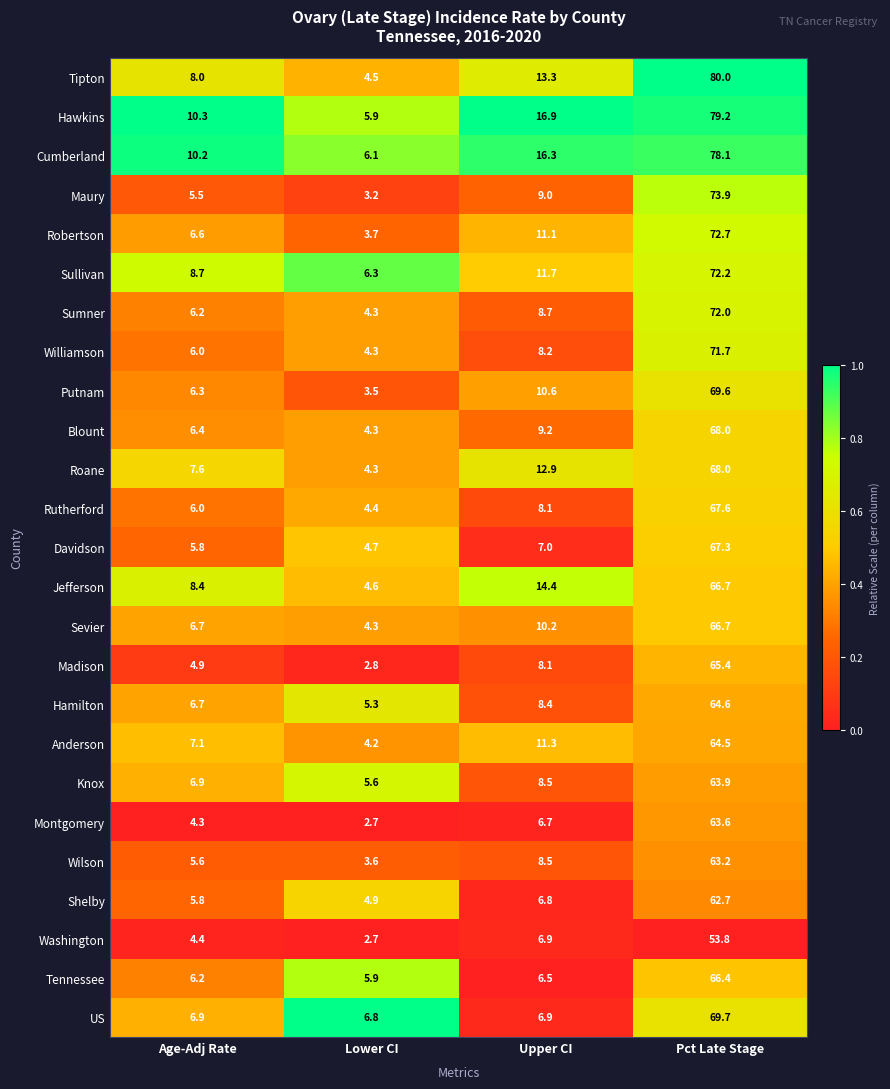

What is the average value of the Davidson series?

21.2